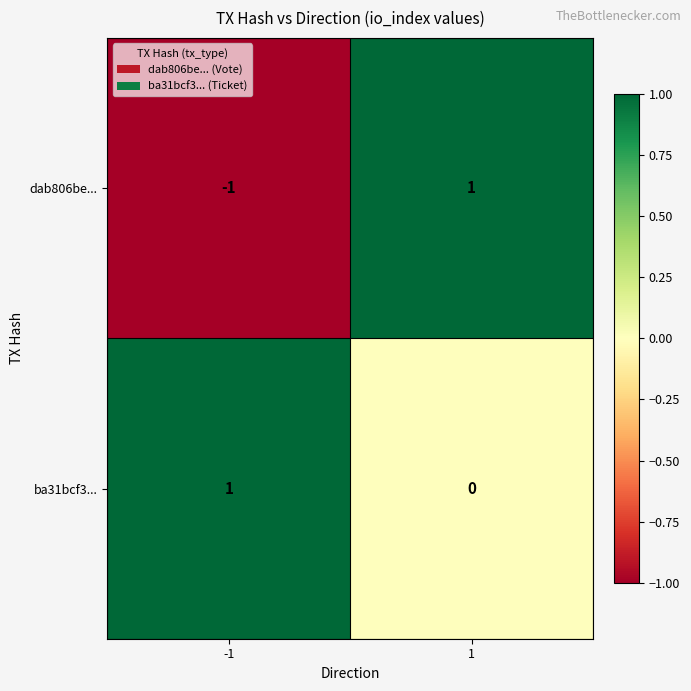

Which series has the largest range (max minus min)?

dab806be...